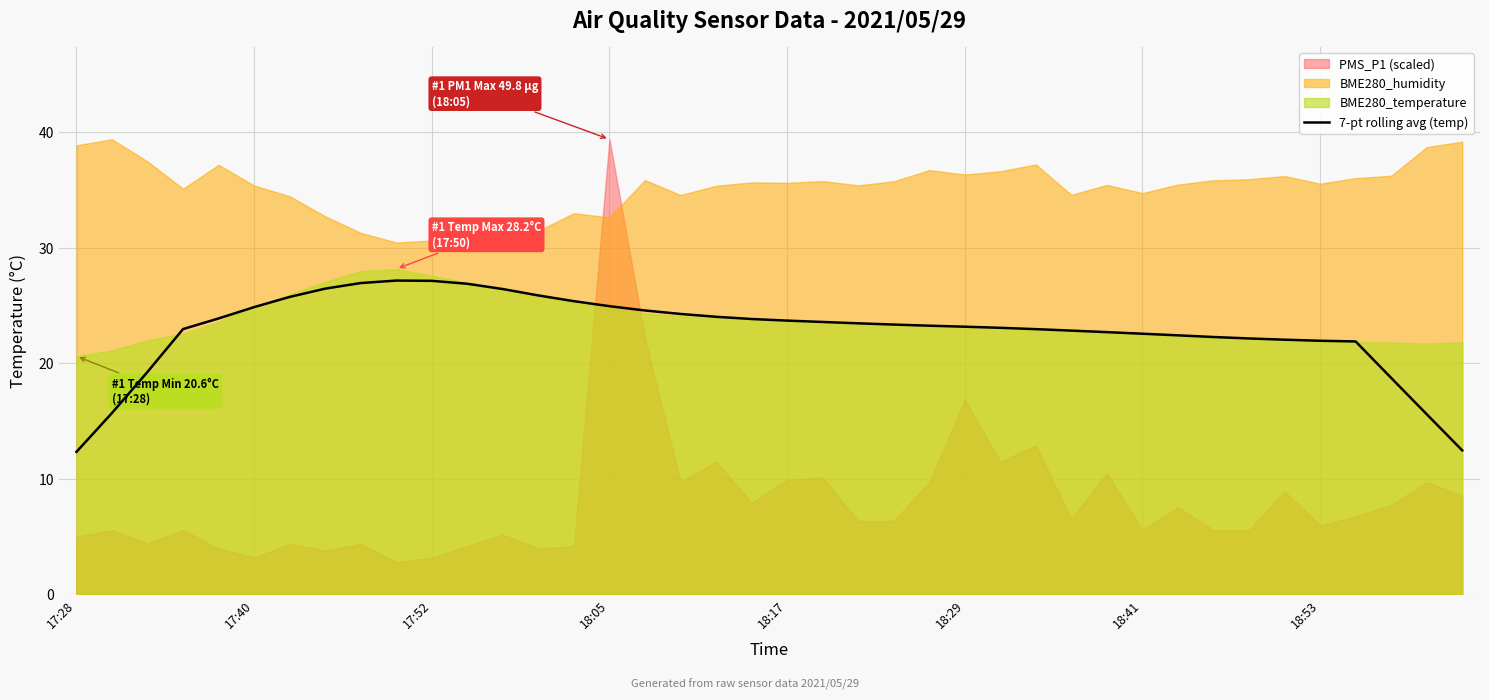

Is it true that the value at 8 is 26.9?

True